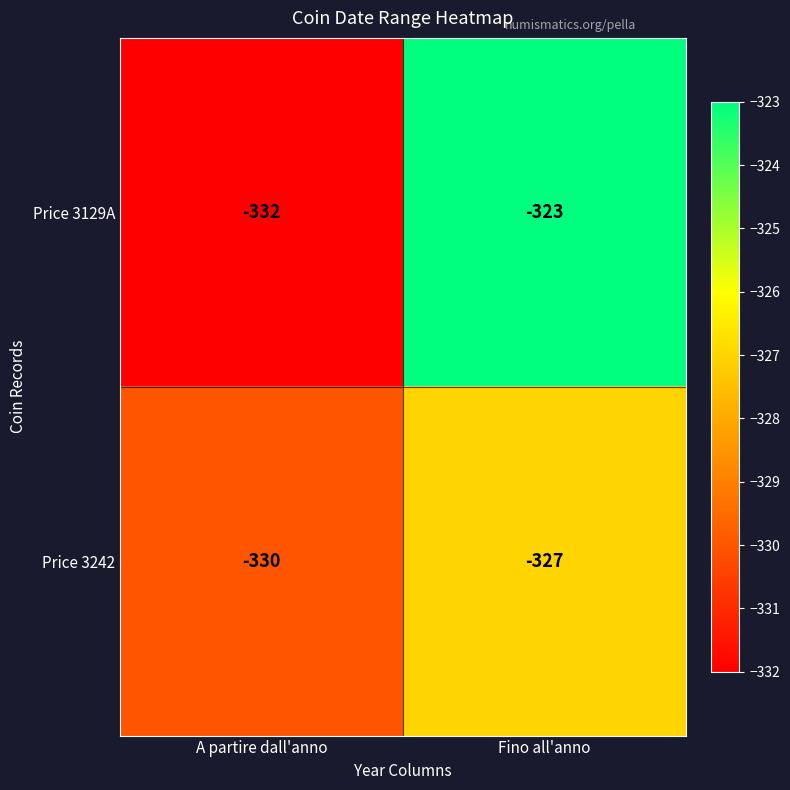

What is the spread (max minus min) of values at Fino all'anno?

4